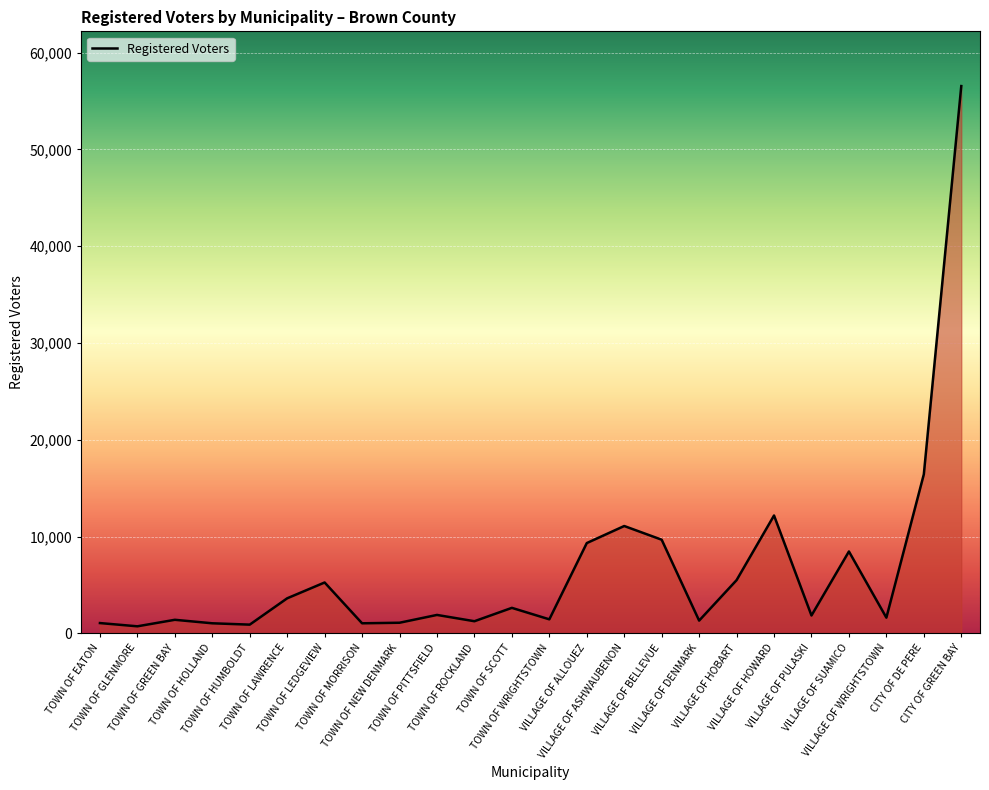

What is the difference between the values at TOWN OF LEDGEVIEW and VILLAGE OF PULASKI?

3409